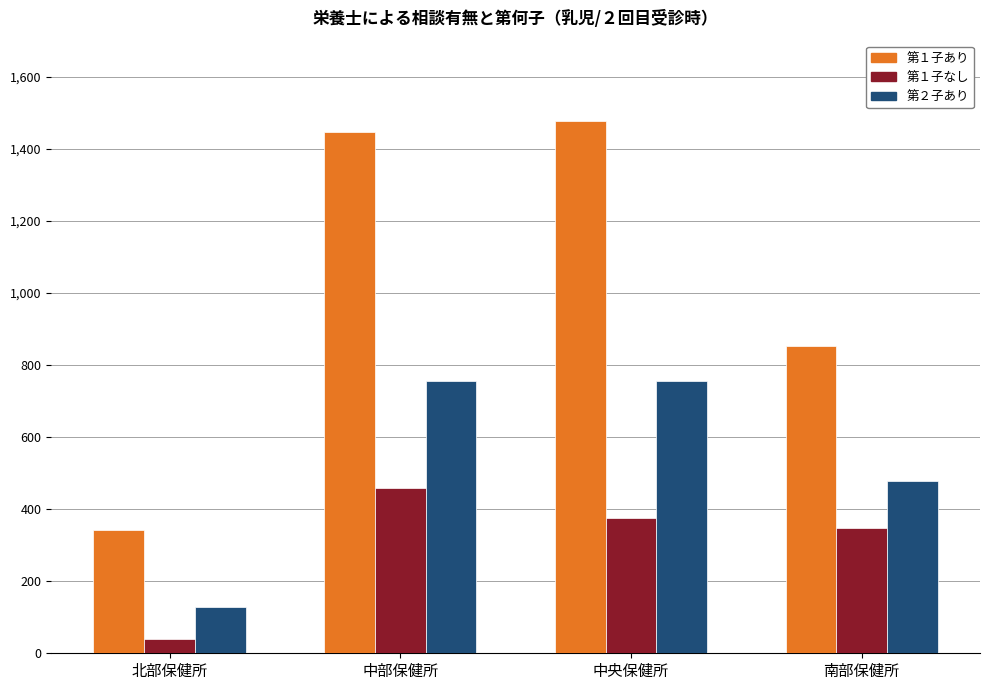

How many values in the 第１子なし series are below 376?

2